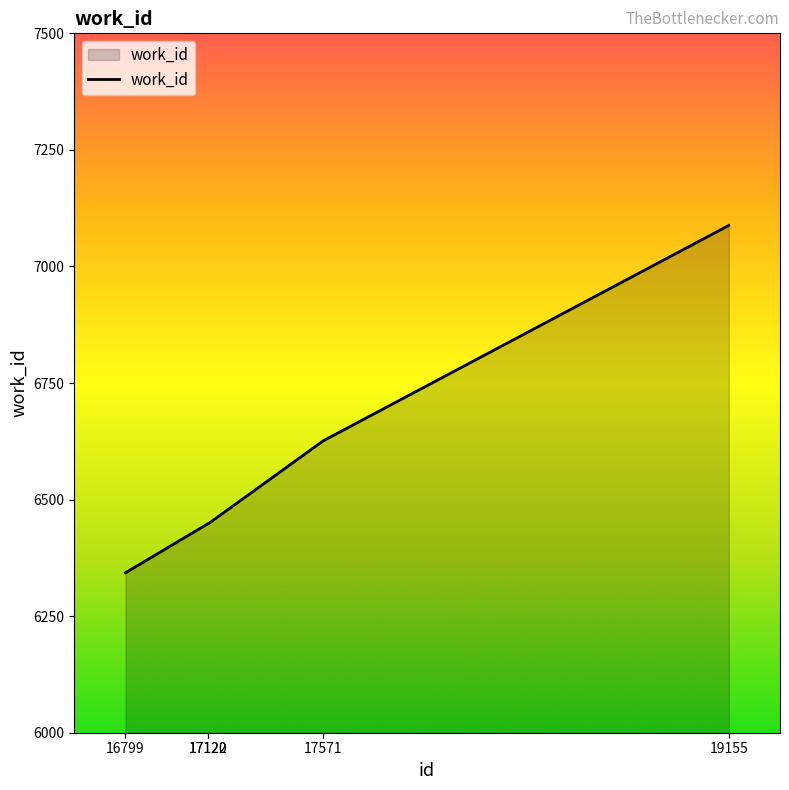

What is the ratio of the value at 16799 to the value at 19155?

0.9